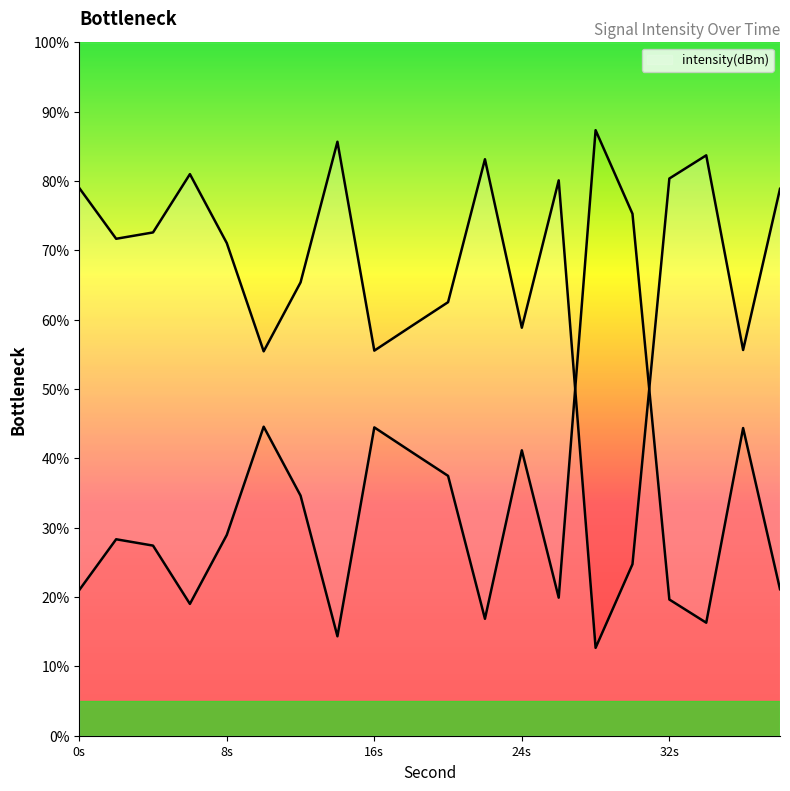

Is this an area chart (filled region under the line)?

No